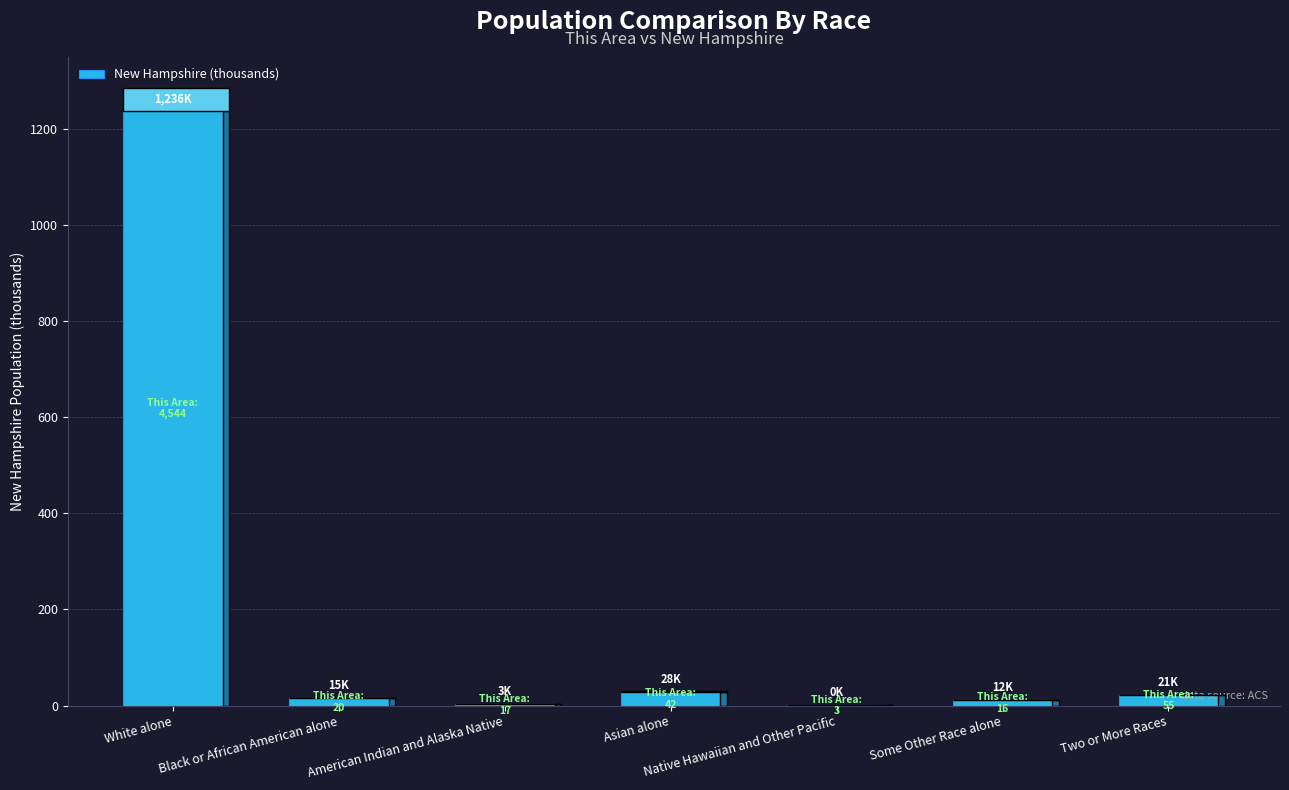

The value at Asian alone is 28.4. True or false?

True